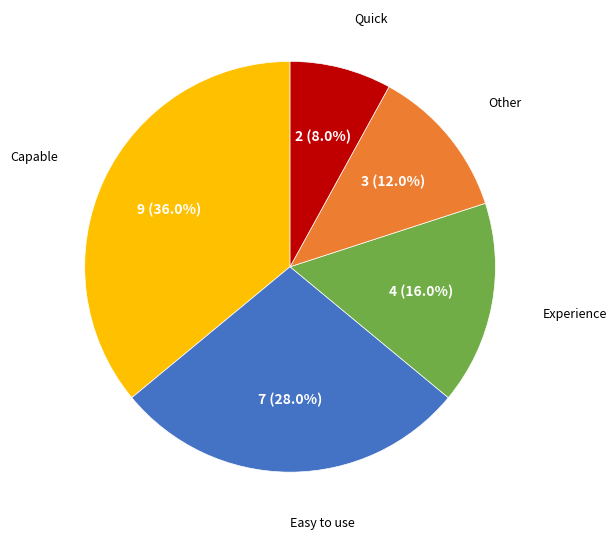

Which category has the smallest portion of the pie?

Quick